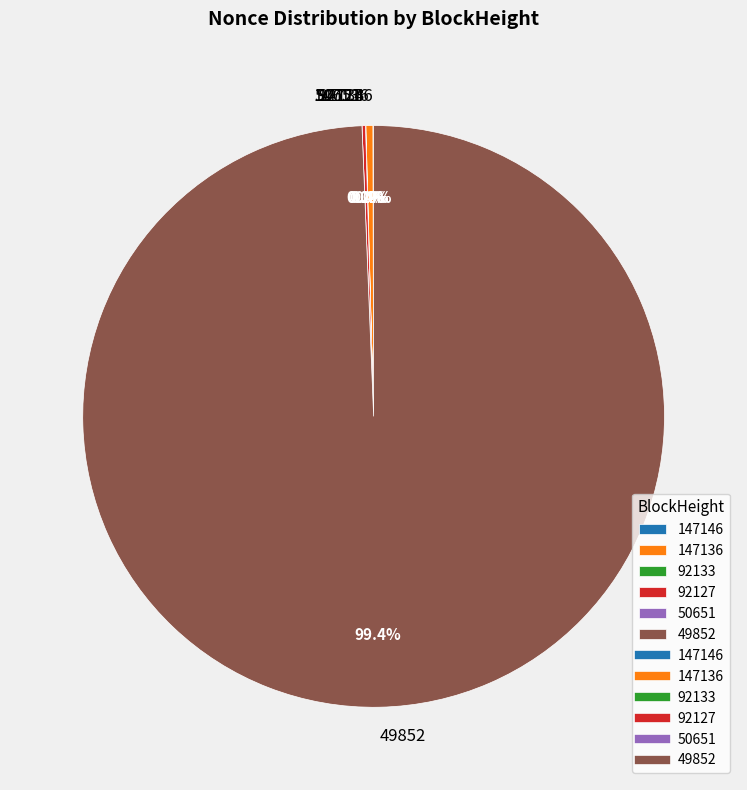

True or false: 92133 accounts for 1% of the total.

False